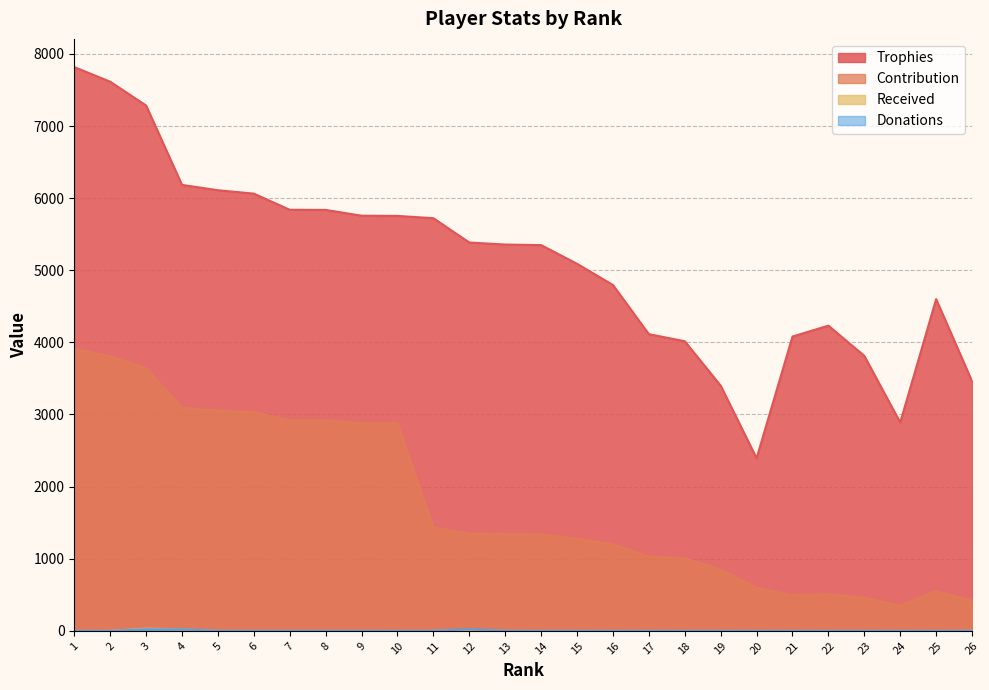

How many lines are shown in the chart?

4